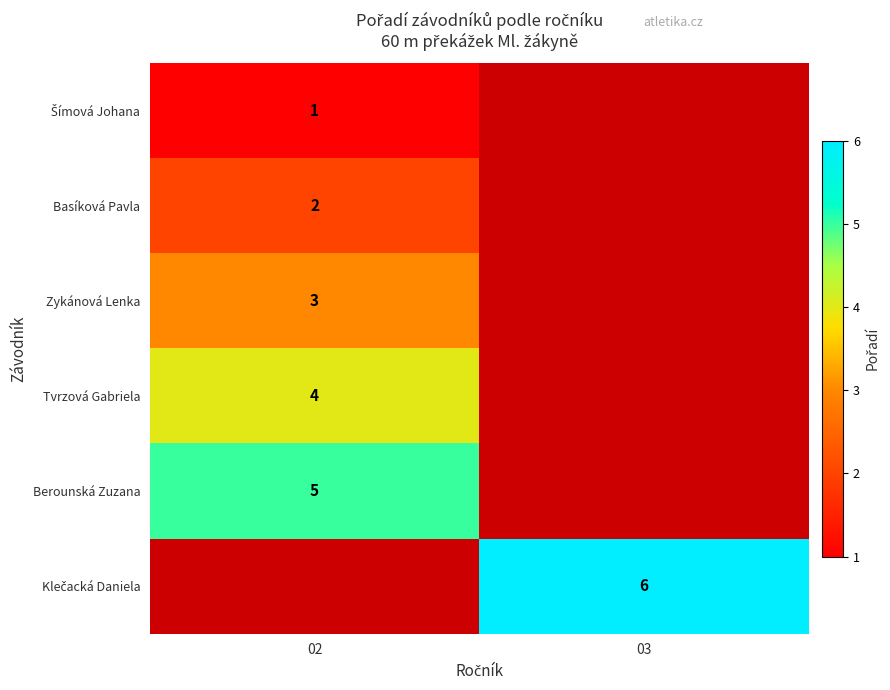

Is it true that Berounská Zuzana equals 5 at 02?

True